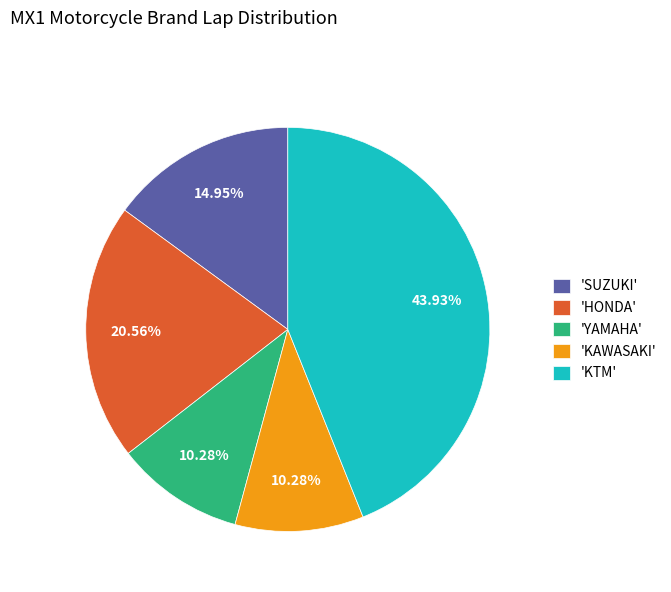

To the nearest percent, what is the average slice percentage?

20%